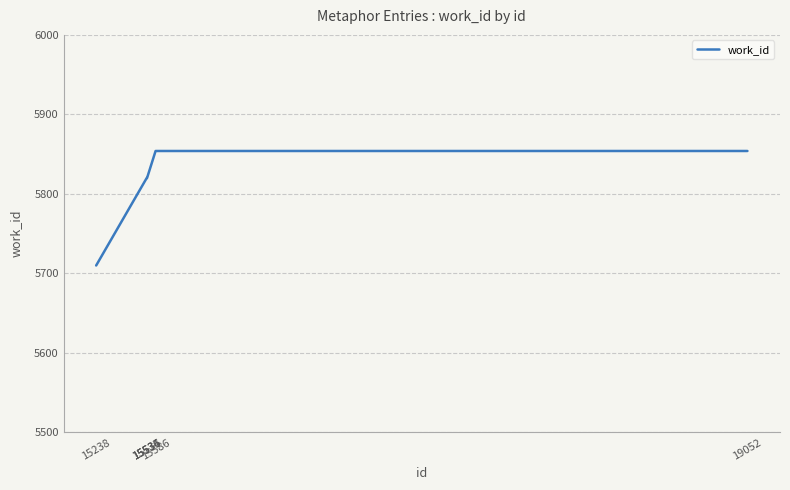

What is the maximum value shown in the chart?

5854